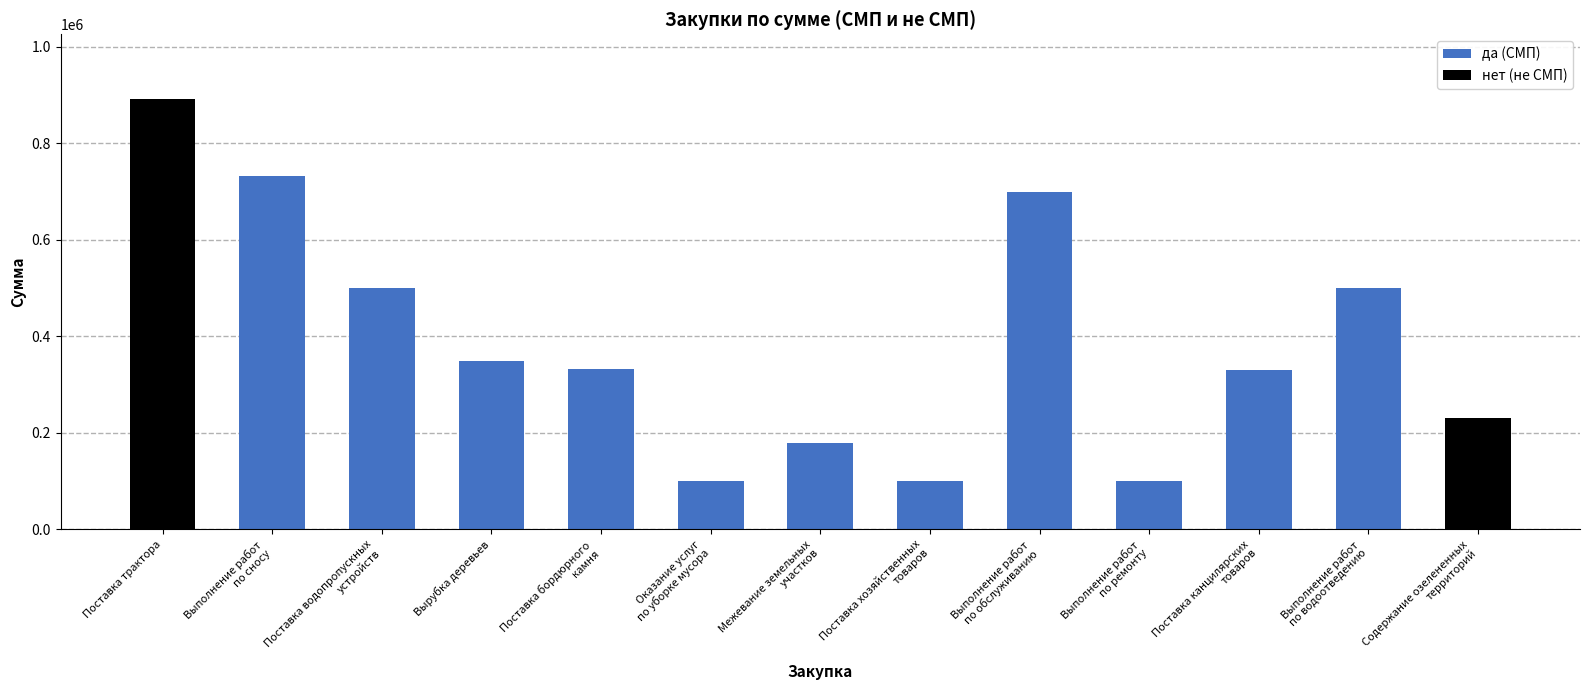

What is the difference between the second highest and minimum values in the да (СМП) series?

600500.0